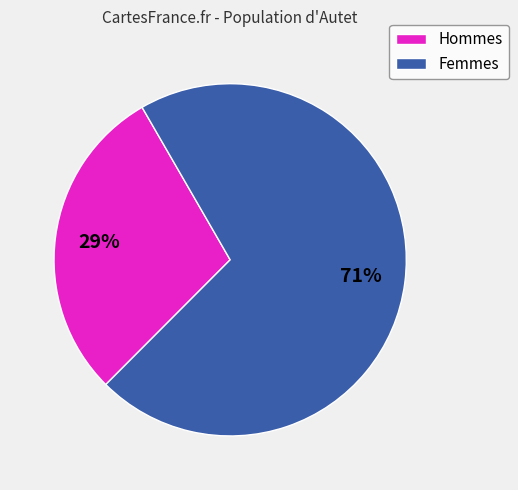

The Femmes slice represents 71% of the pie. True or false?

True